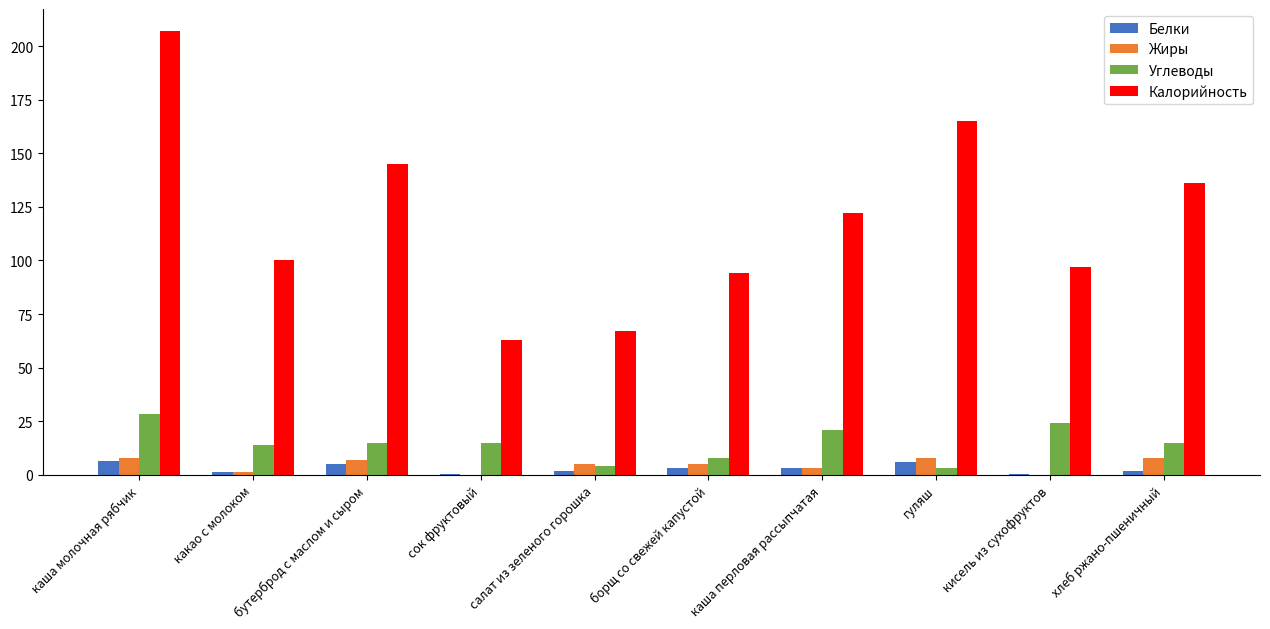

Between каша молочная рябчик and борщ со свежей капустой, which series saw the biggest shift?

Калорийность